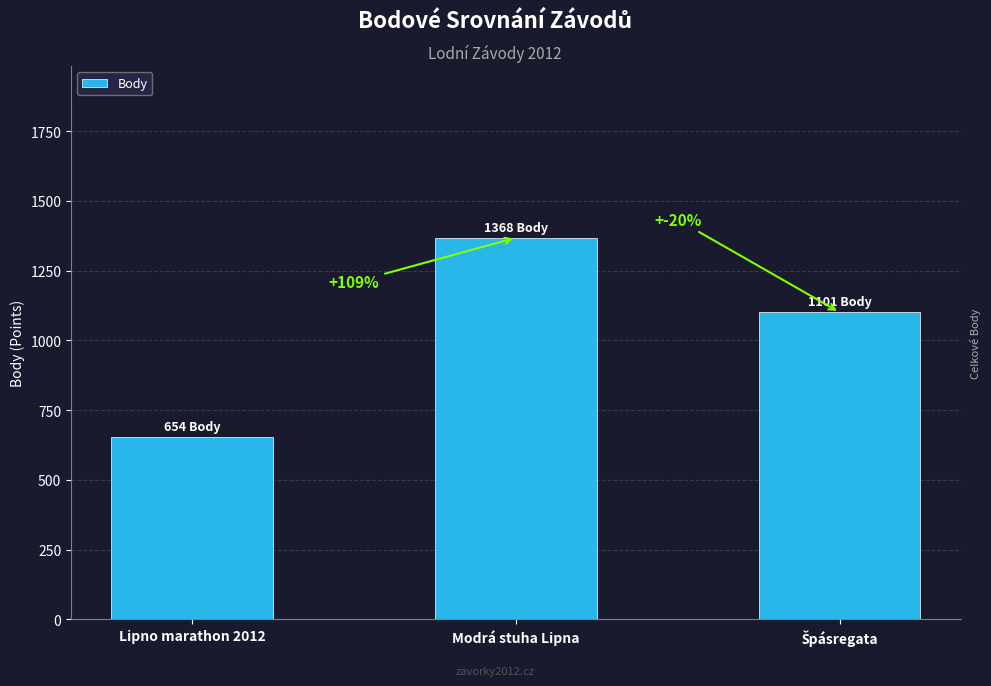

What is the sum of all values?

3123